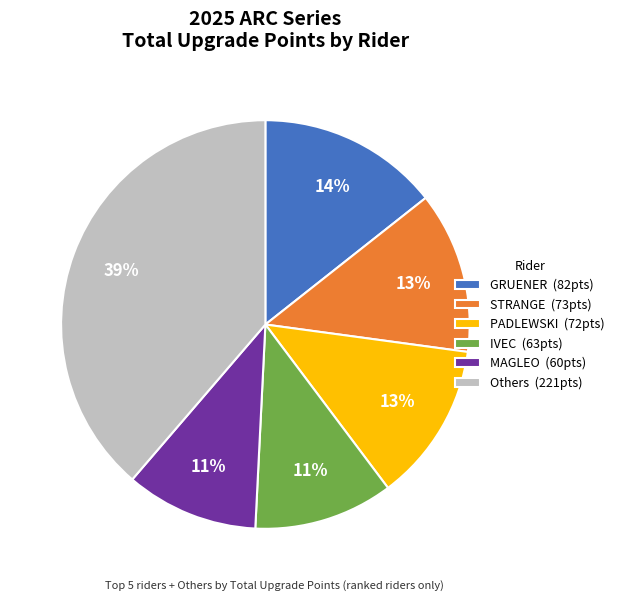

Do GRUENER (82pts) and PADLEWSKI (72pts) together represent more than half of the pie?

No